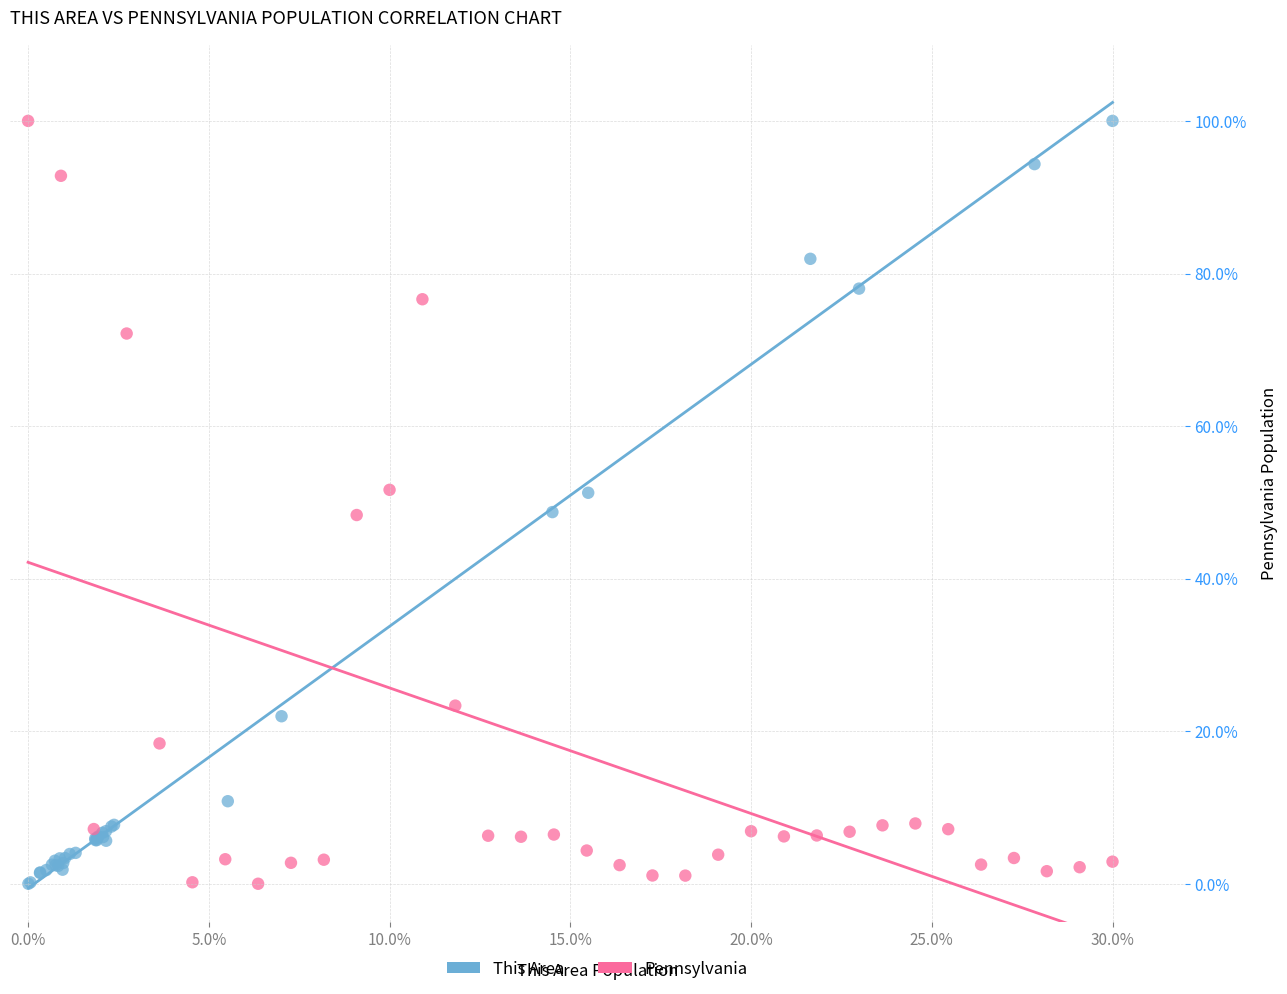

What are all the series names shown in the legend?

This Area, Pennsylvania